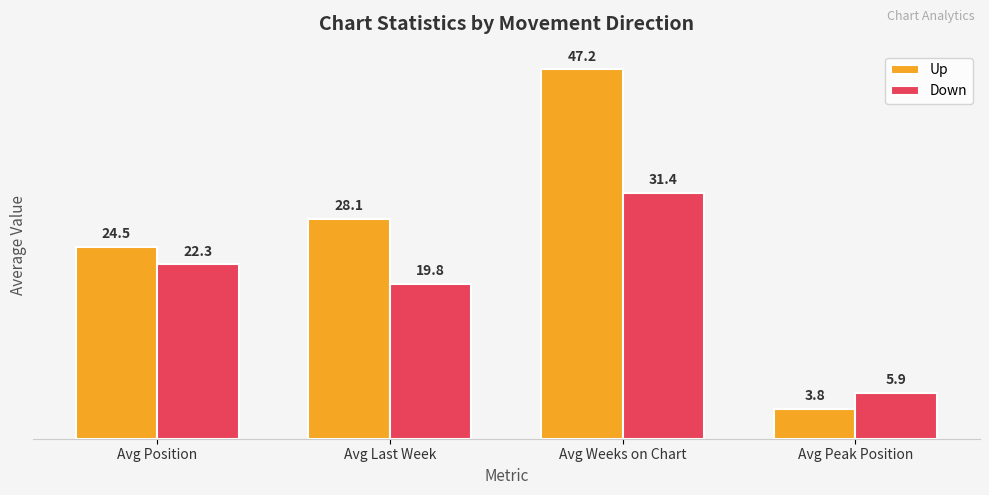

At which label is Up closest to 25?

Avg Position